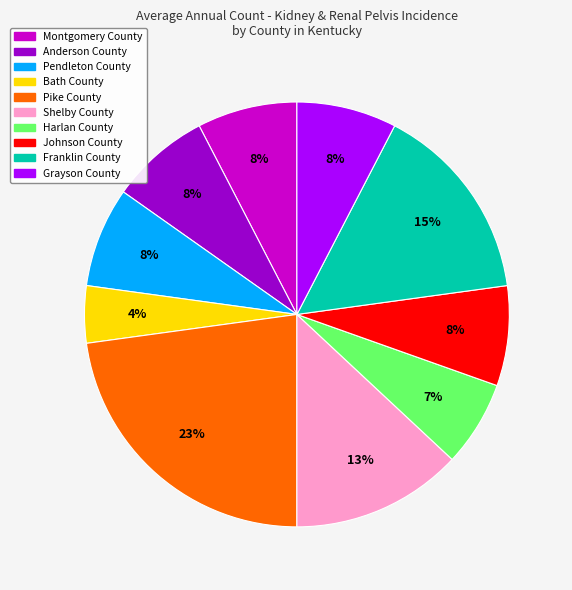

Is Grayson County the majority of the pie?

No